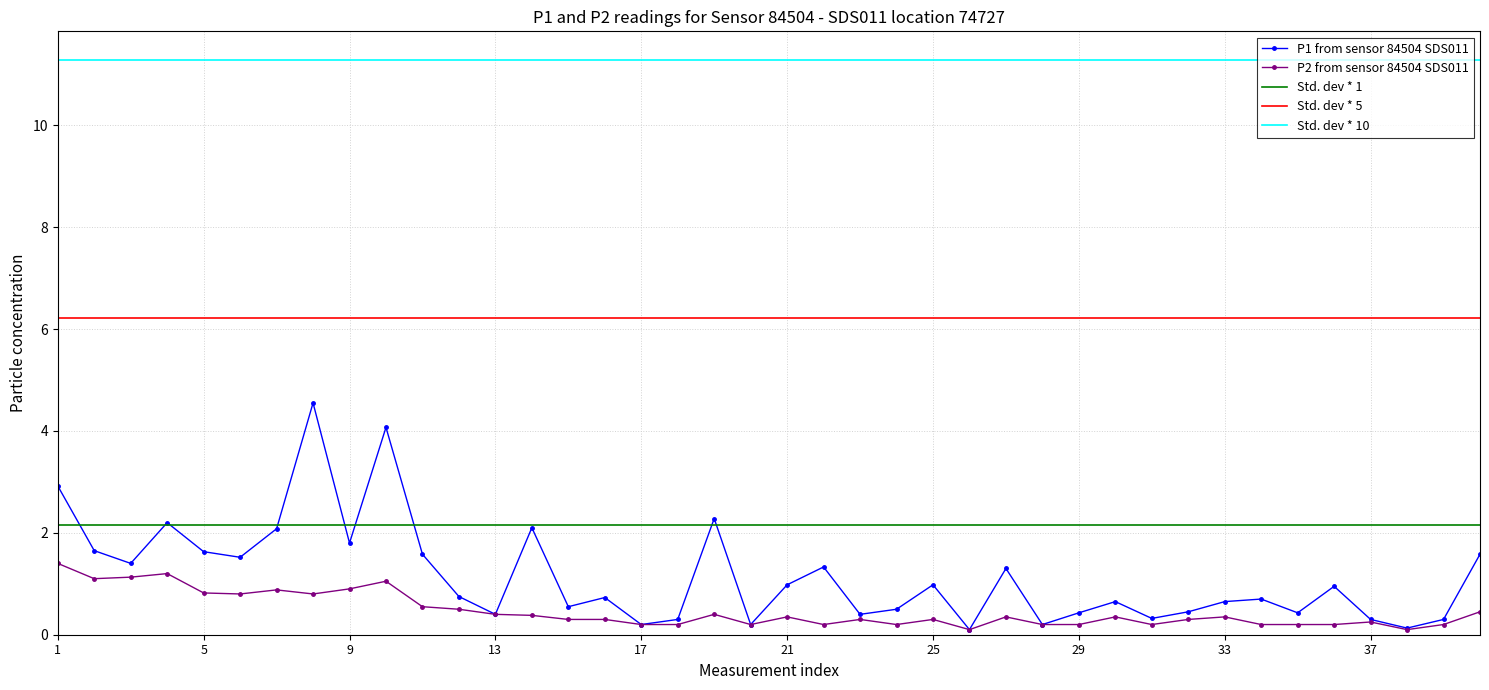

True or false: P1 from sensor 84504 SDS011 has more than 2 interior local peaks.

True